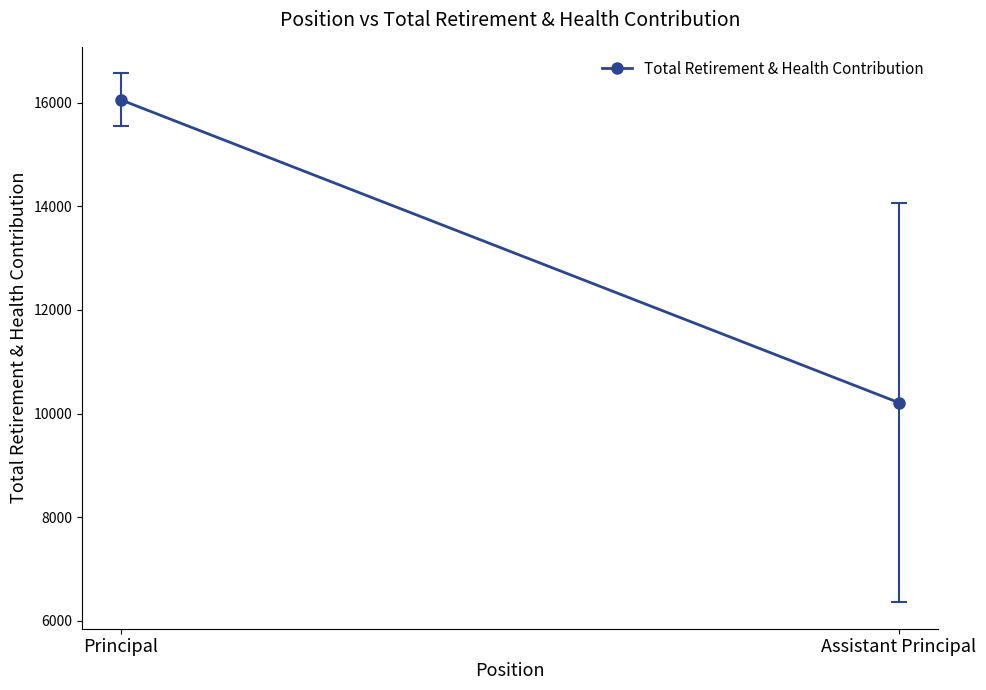

Reading left to right, what are all the values shown in this chart?

Principal=16050.8	Assistant Principal=10211.0